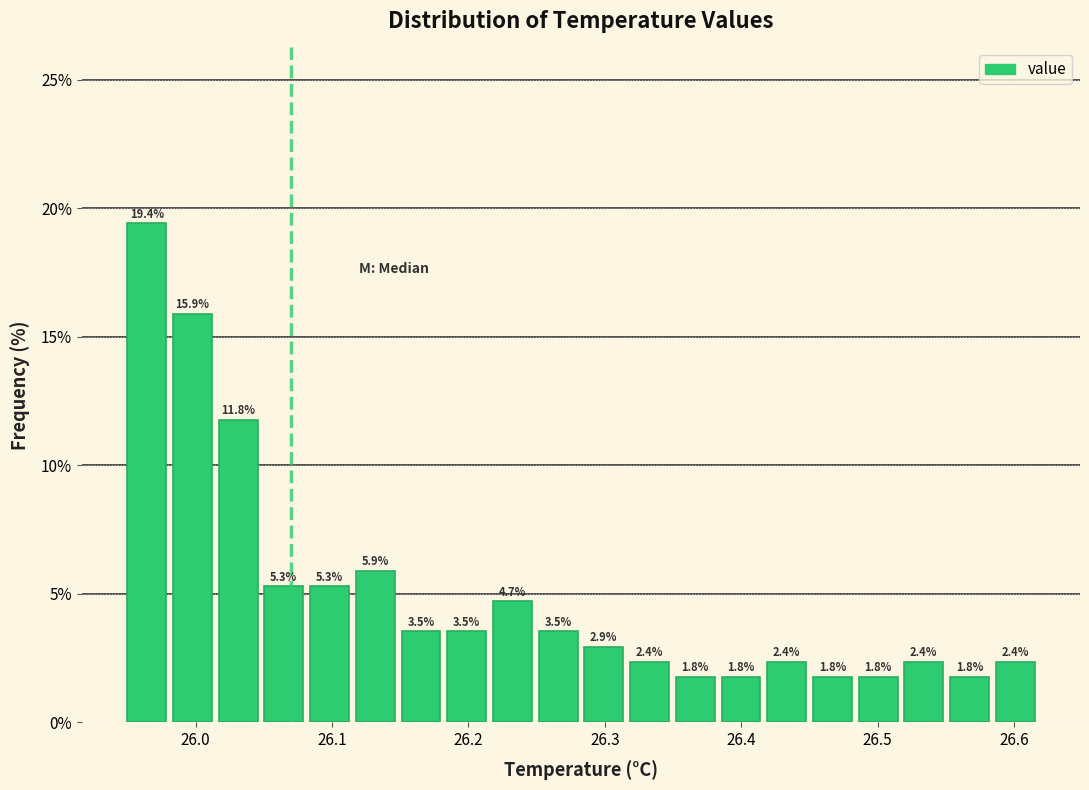

Around what value on the x-axis is the tallest bar? Give the approximate position of its centre, as read against the axis.

25.96